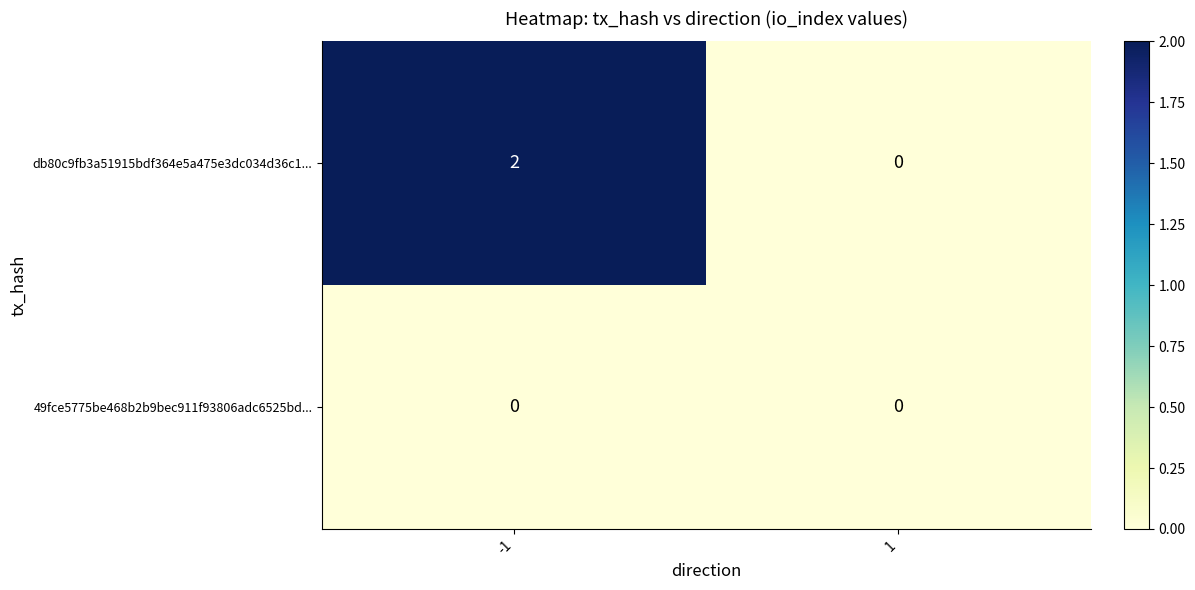

Between -1 and 1, which series saw the biggest shift?

db80c9fb3a51915bdf364e5a475e3dc034d36c1...